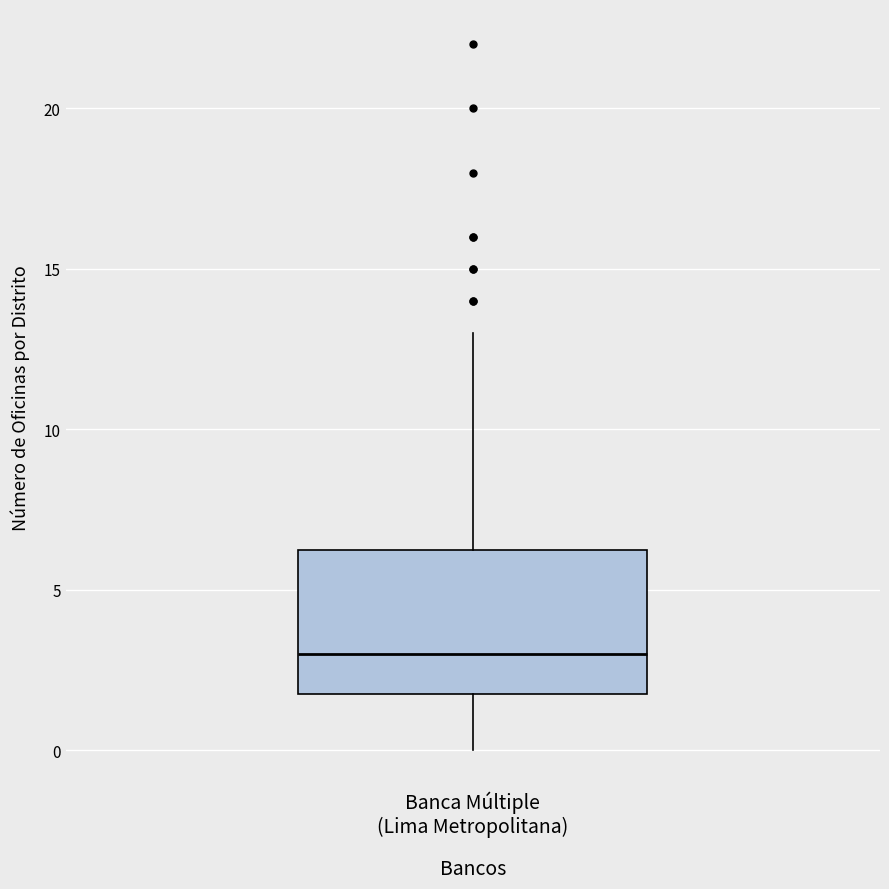

Where is the upper edge of the box for Banca Múltiple (Lima Metropolitana) on the y-axis? The values are not printed on the chart, so give them approximately, as read against the axis.

6.5